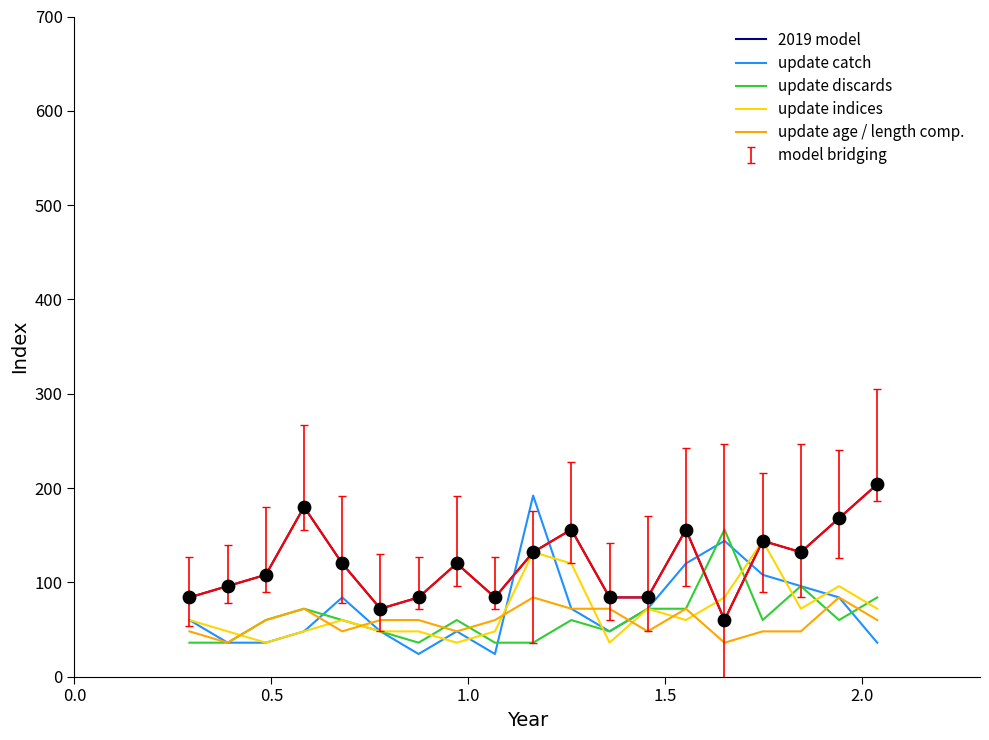

Which series has the largest total across all categories?

2019 model